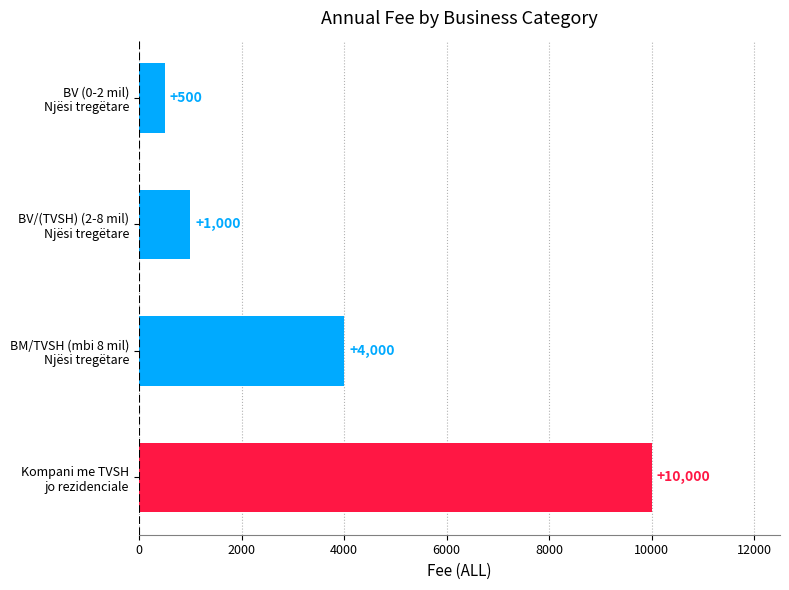

What is the difference between the maximum and minimum values?

9500